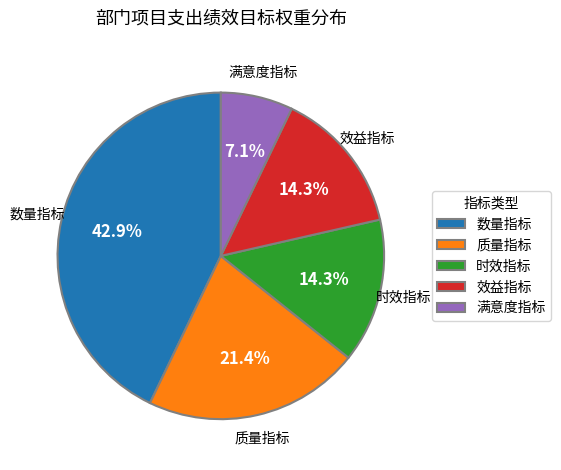

What is the total percentage of 效益指标 and 满意度指标?

21.4%